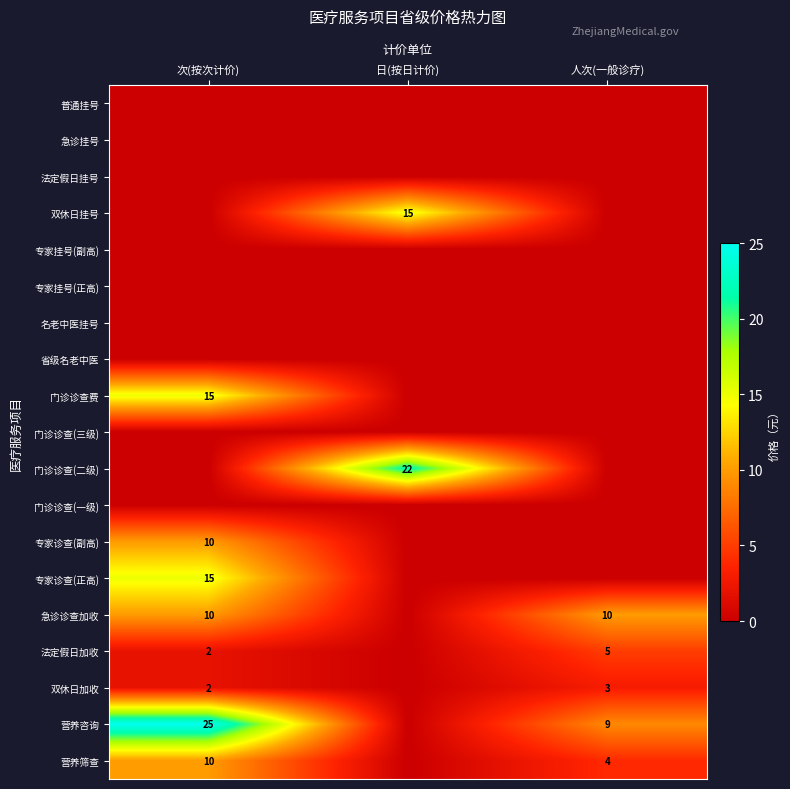

Between 次(按次计价) and 人次(一般诊疗), which is larger?

次(按次计价)